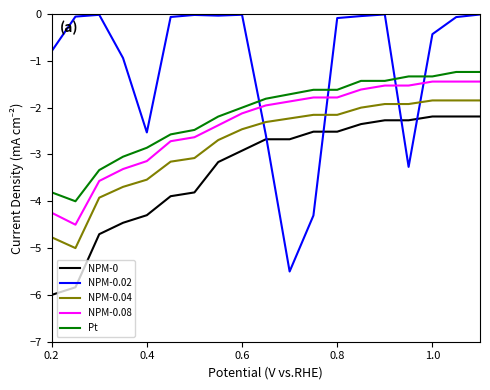

Which series has the largest range (max minus min)?

NPM-0.02